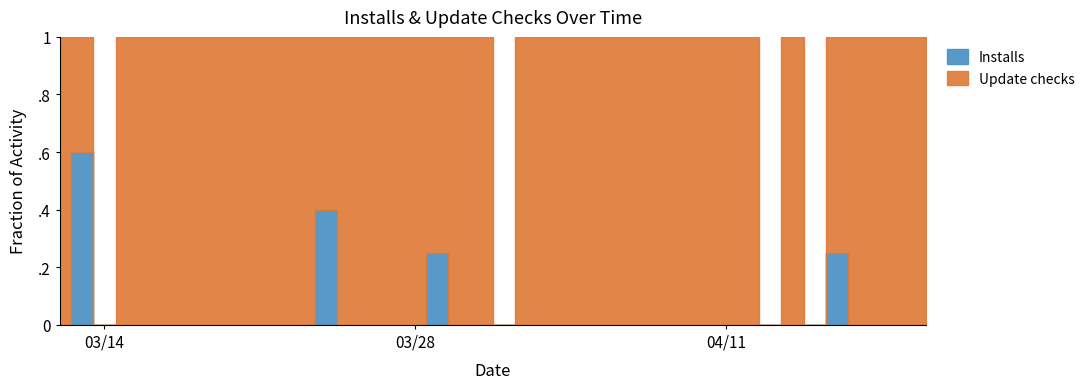

At which category does Installs reach its first local peak?

2022-03-13